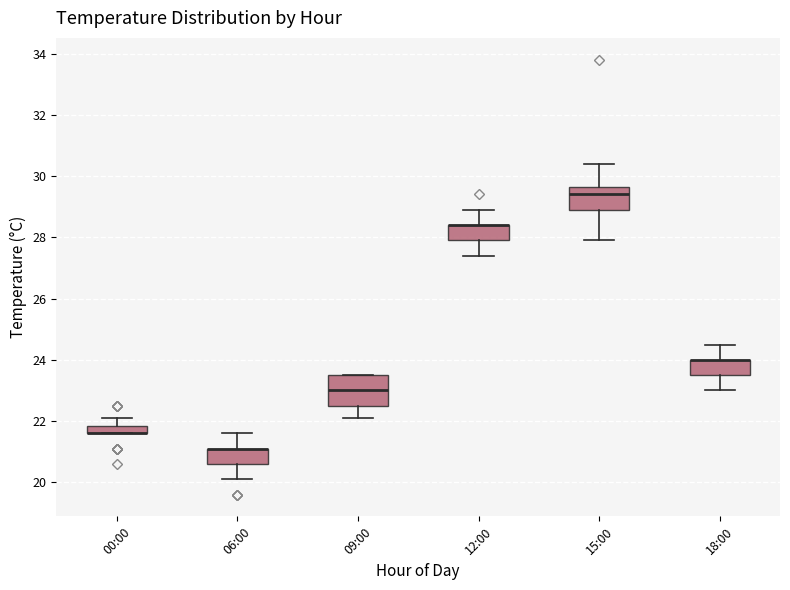

Comparing the boxes themselves (not the whiskers), which one is the tallest?

09:00